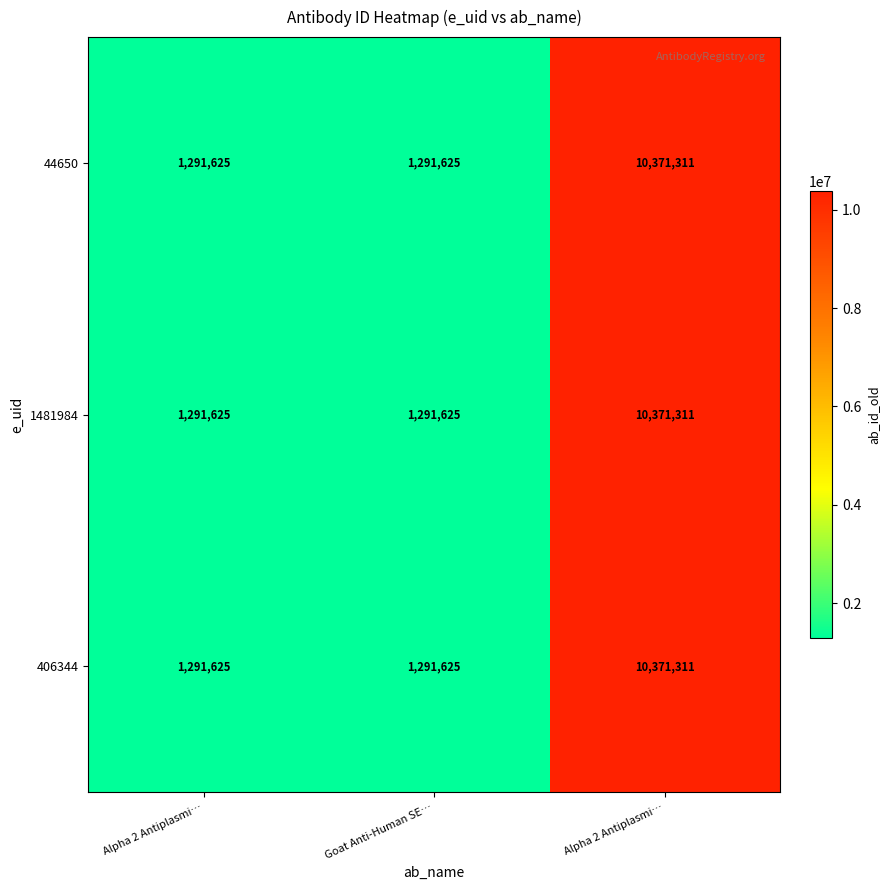

How many distinct data groups are displayed?

3